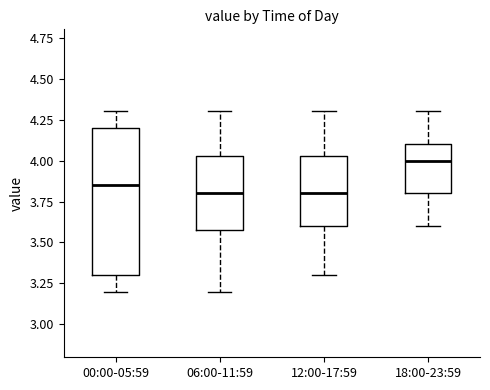

Reading left to right, read every box against the y-axis: the position of its median line, the range the box covers, and the ends of its whiskers. The values are not printed on the chart, so give them approximately, as read against the axis.

00:00-05:59: median 3.85, box 3.30 to 4.20, whiskers 3.20 to 4.30
06:00-11:59: median 3.80, box 3.60 to 4.05, whiskers 3.20 to 4.30
12:00-17:59: median 3.80, box 3.60 to 4.05, whiskers 3.30 to 4.30
18:00-23:59: median 4.00, box 3.80 to 4.10, whiskers 3.60 to 4.30